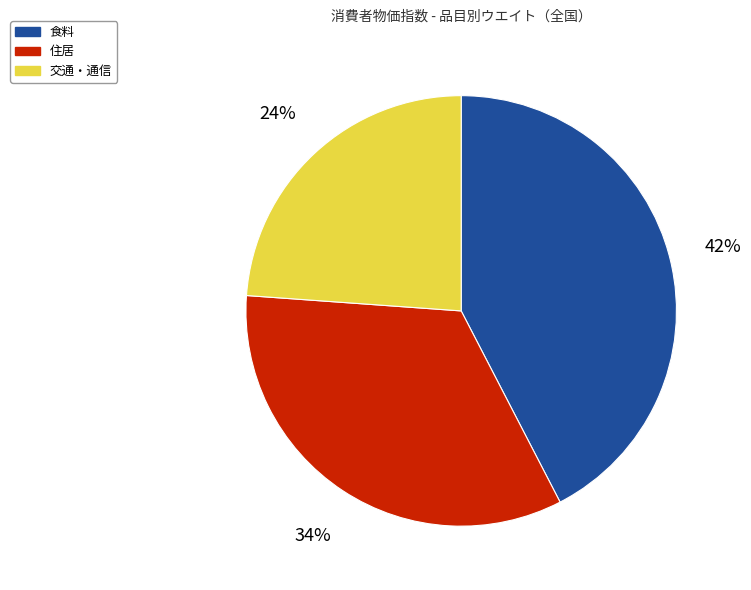

Is there any slice that represents more than half of the pie?

No